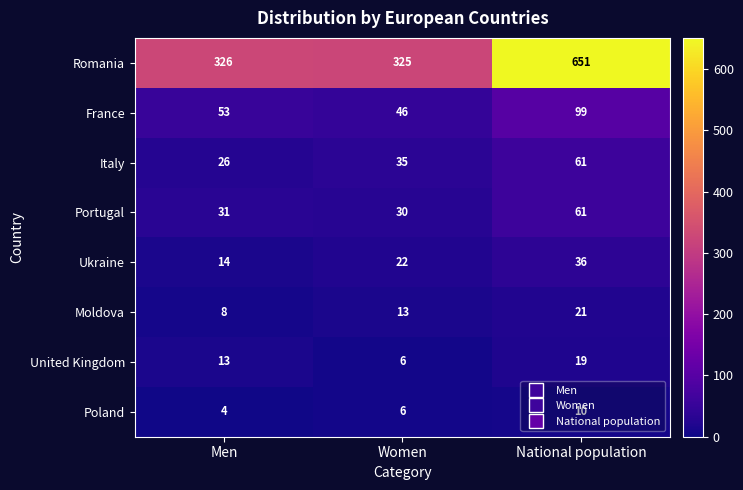

How many data points does each series have?

3